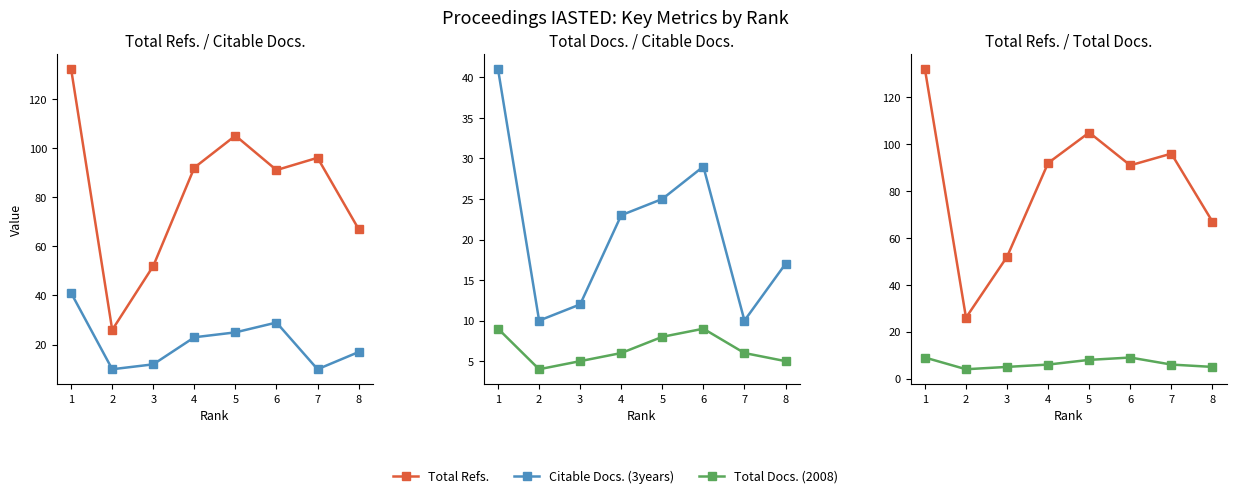

True or false: Citable Docs. (3years) and Total Docs. (2008) intersect in this chart.

False